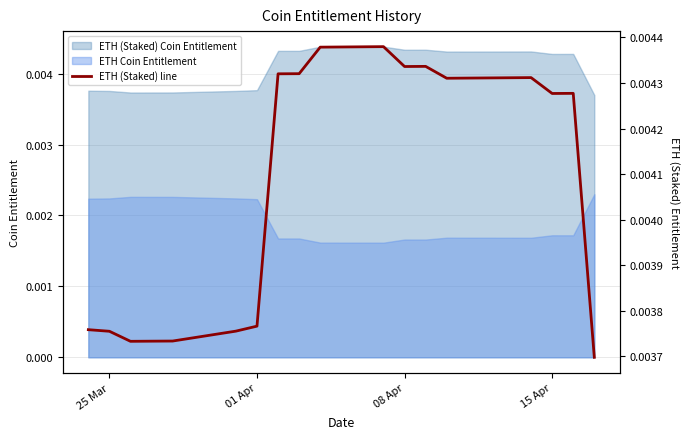

True or false: ETH (Staked) Coin Entitlement and ETH Coin Entitlement cross at least once.

False